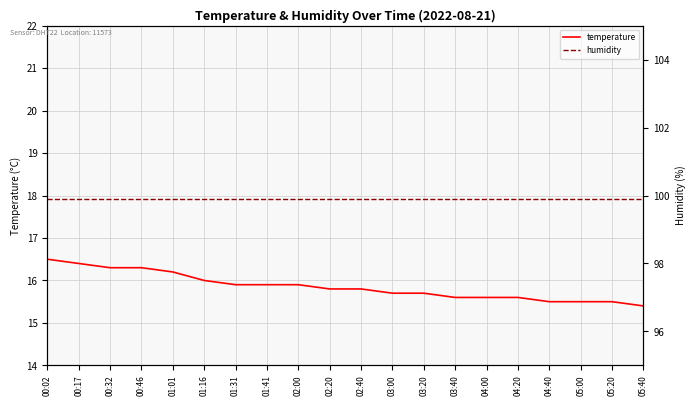

Which series has the largest total across all categories?

humidity